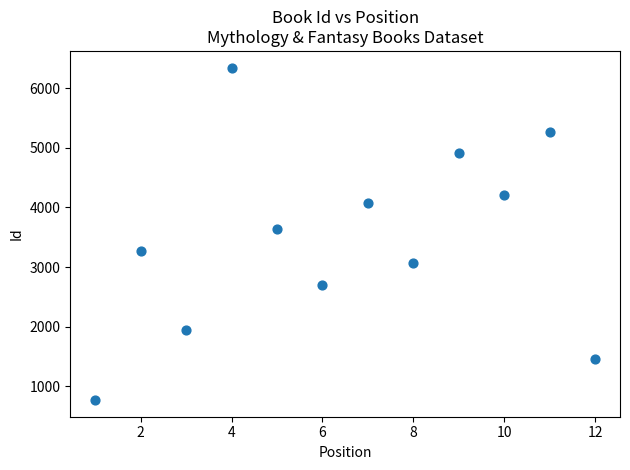

What is the range of Y values (max minus min)?

5580